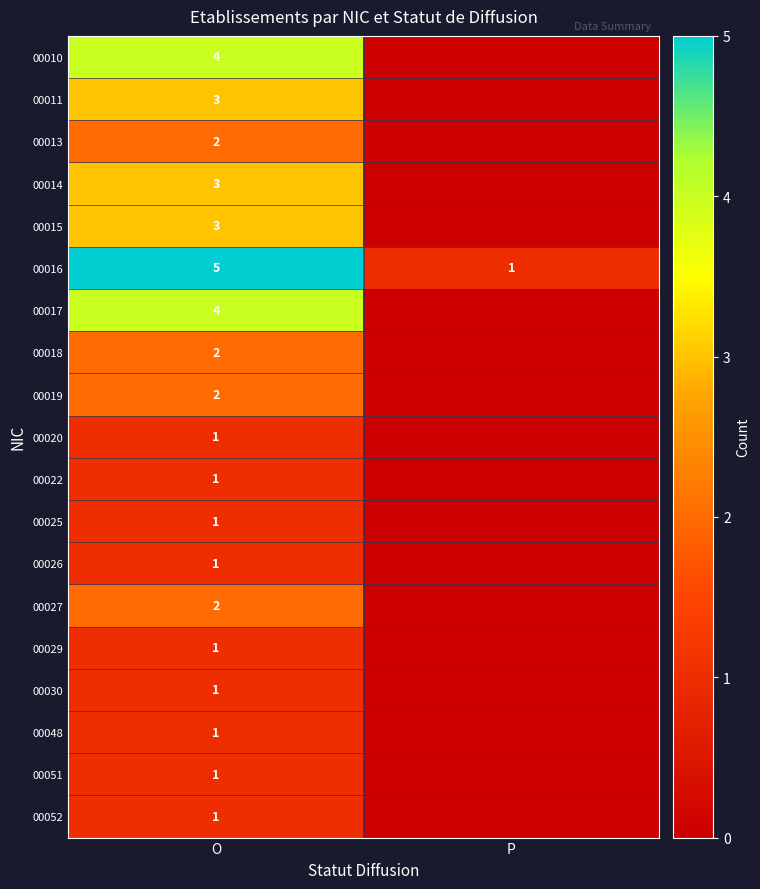

True or false: 00016 has a value of 5 at O.

True